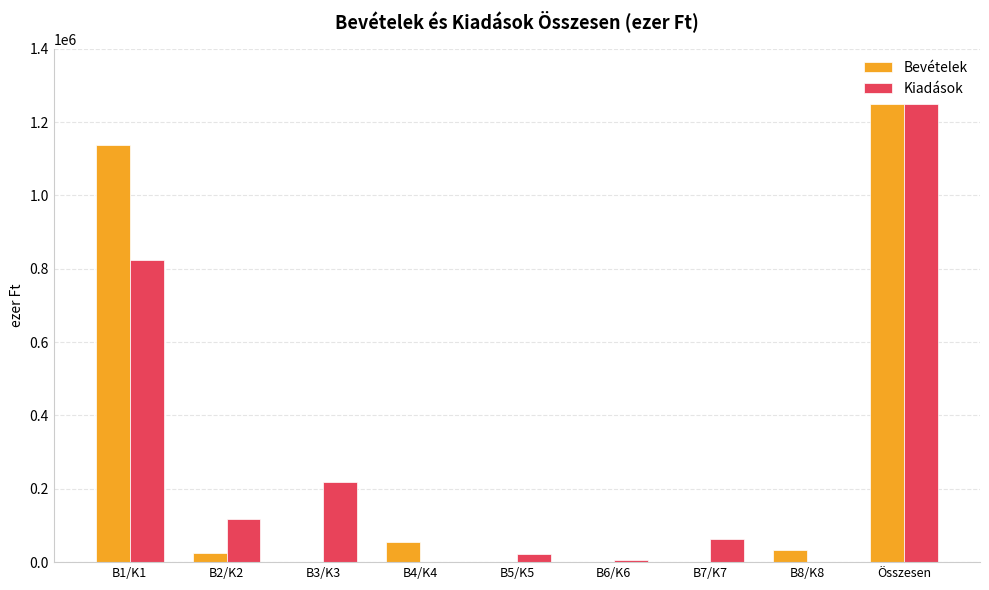

What are all the series names shown in the legend?

Bevételek, Kiadások